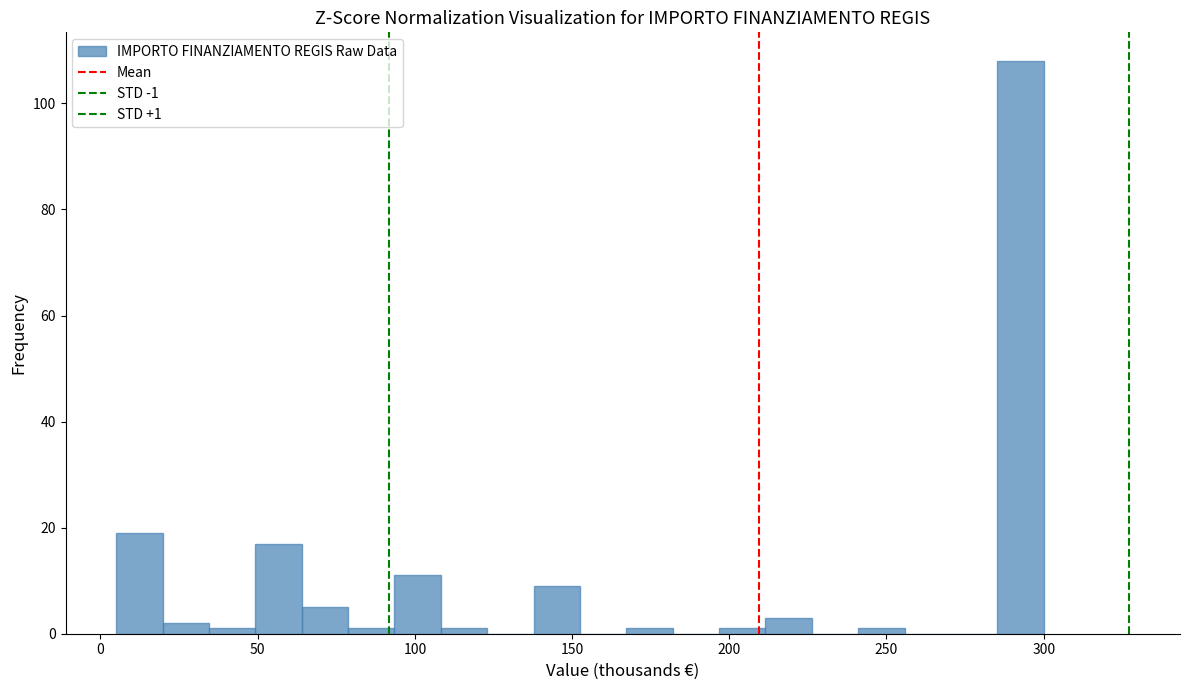

Read against the x-axis, roughly where is the centre of the tallest bar?

295